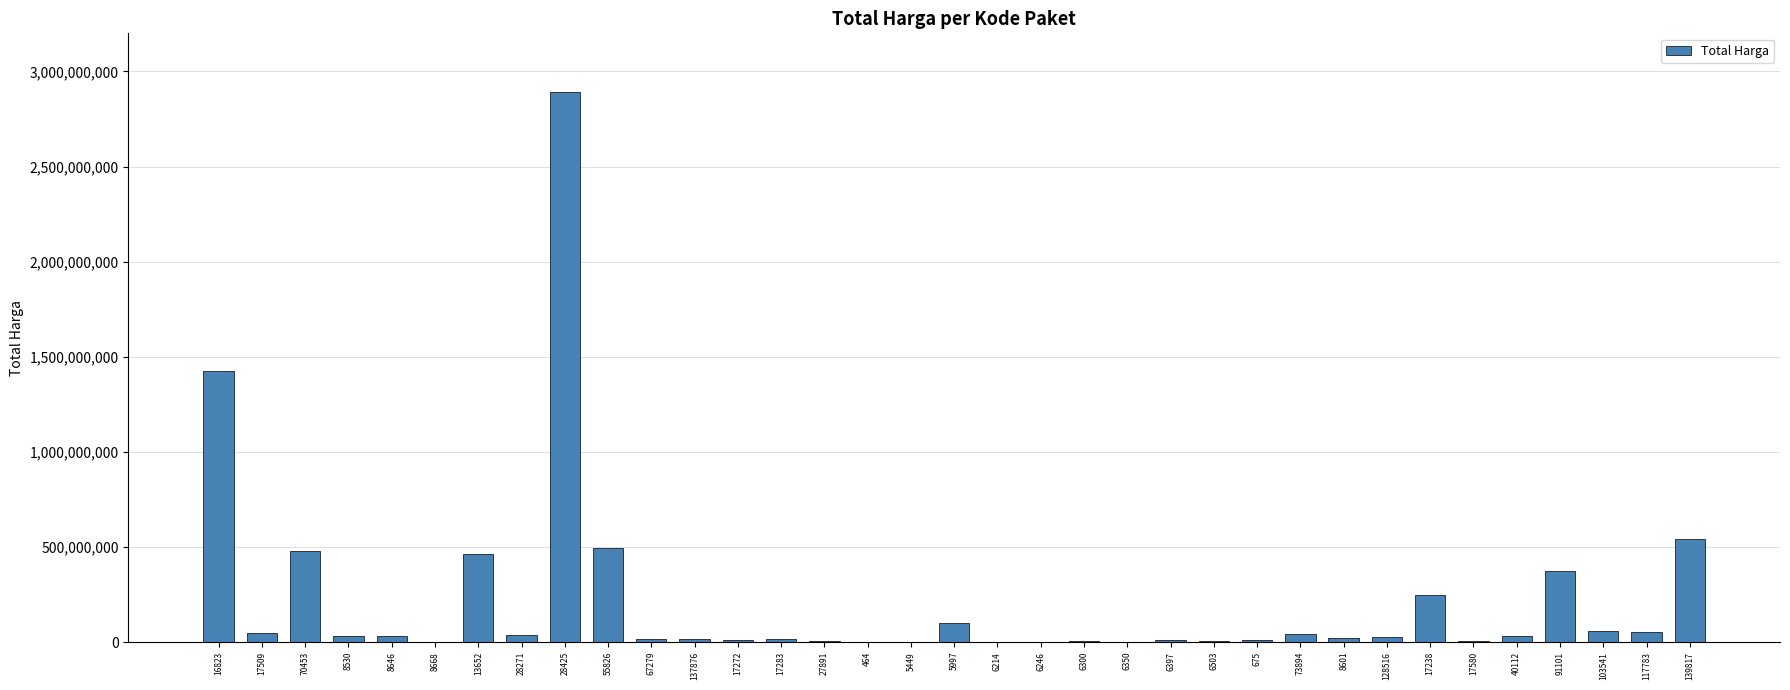

The chart shows a value of 27412000 at 128516. True or false?

True